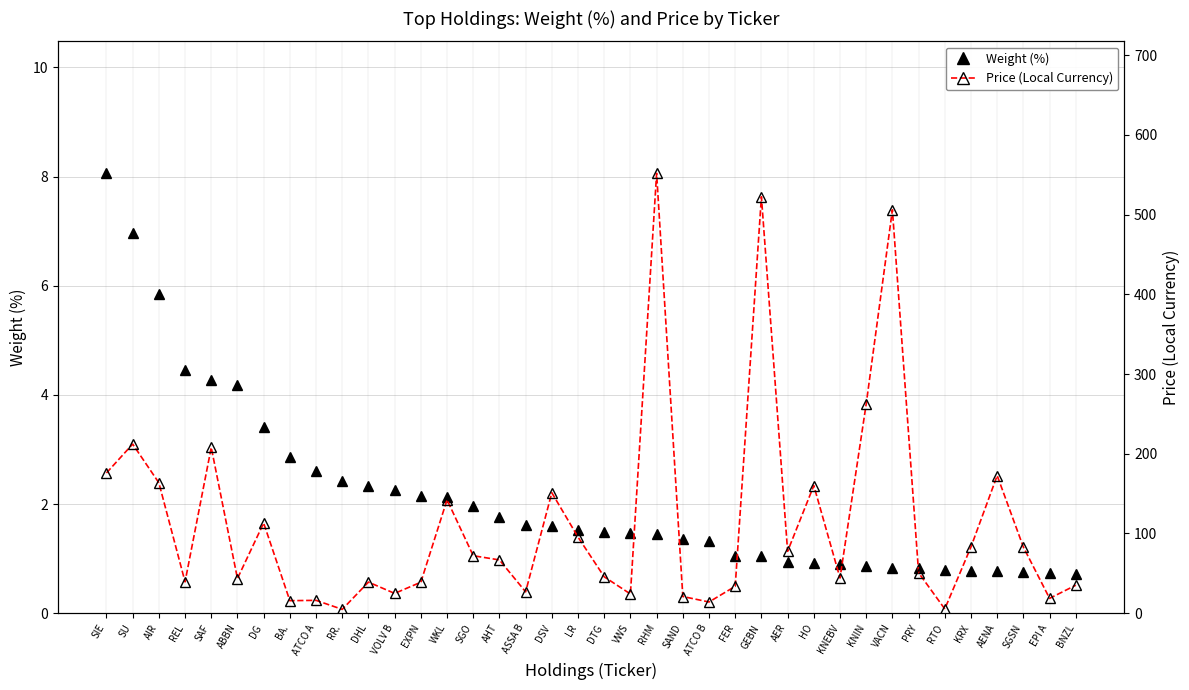

Between VWS and RTO, which is larger?

VWS